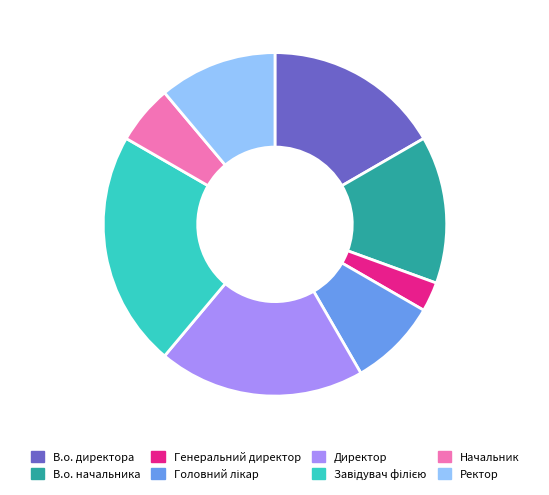

Count the number of slices in the pie.

8